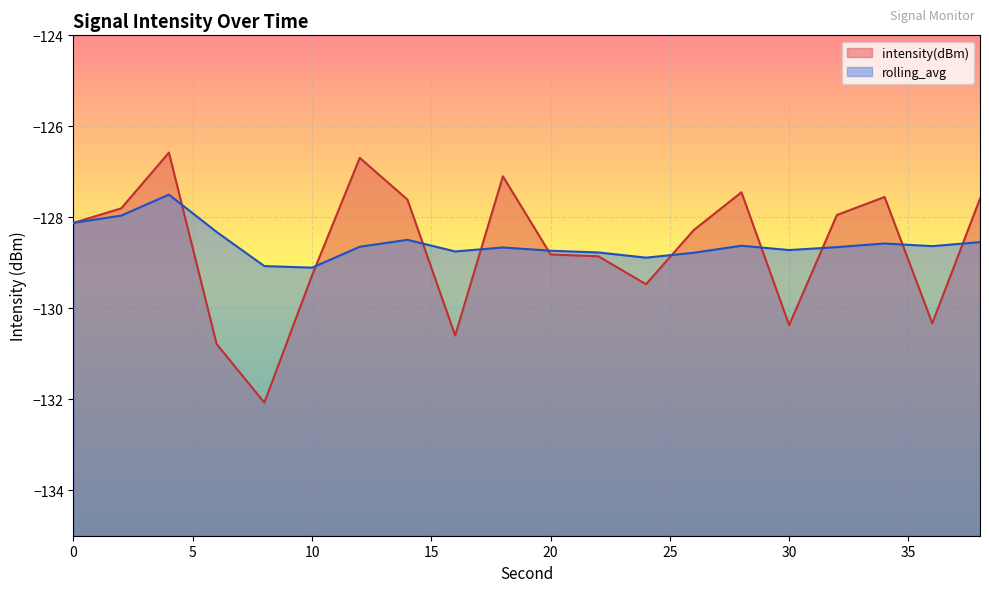

Which series has the widest spread of values?

intensity(dBm)